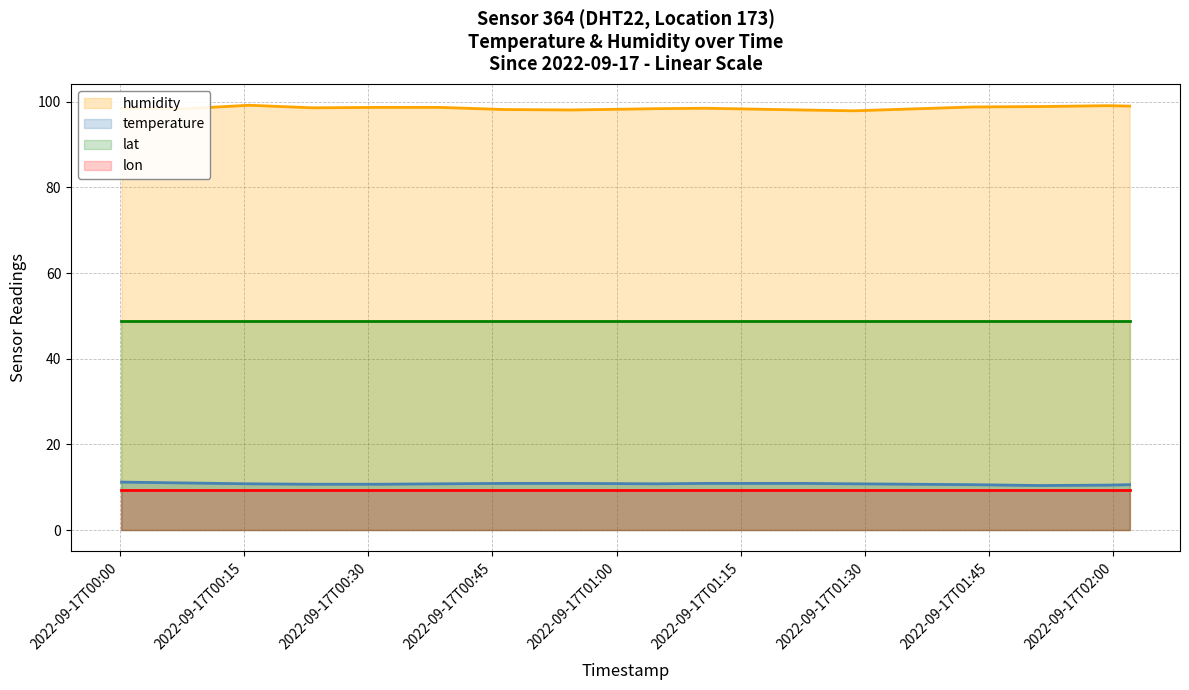

What is the lowest value of the lat series?

48.7